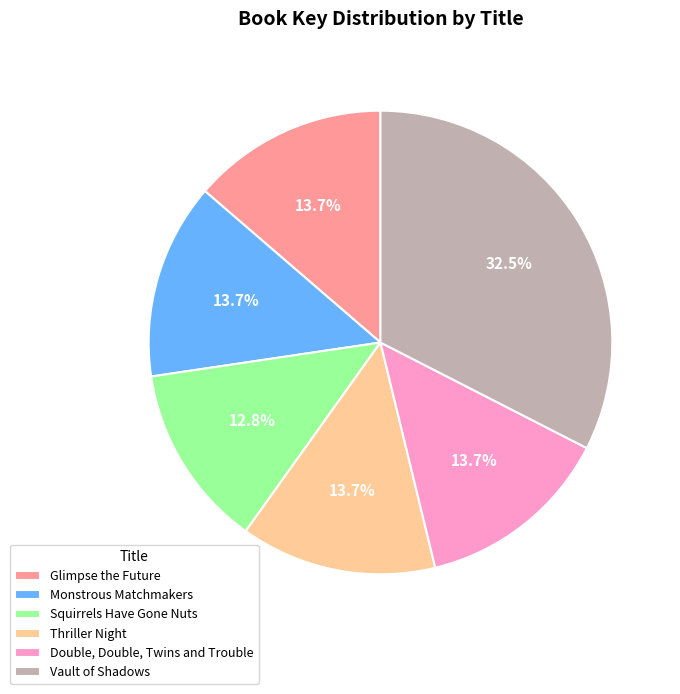

Is it true that Glimpse the Future is 22% of the pie?

False